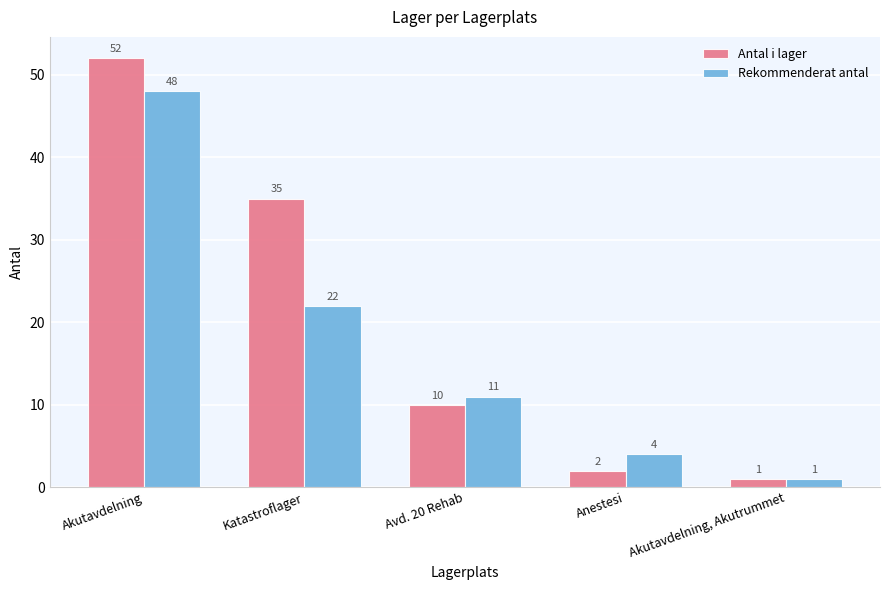

The value of Antal i lager at Katastroflager is 35. True or false?

True